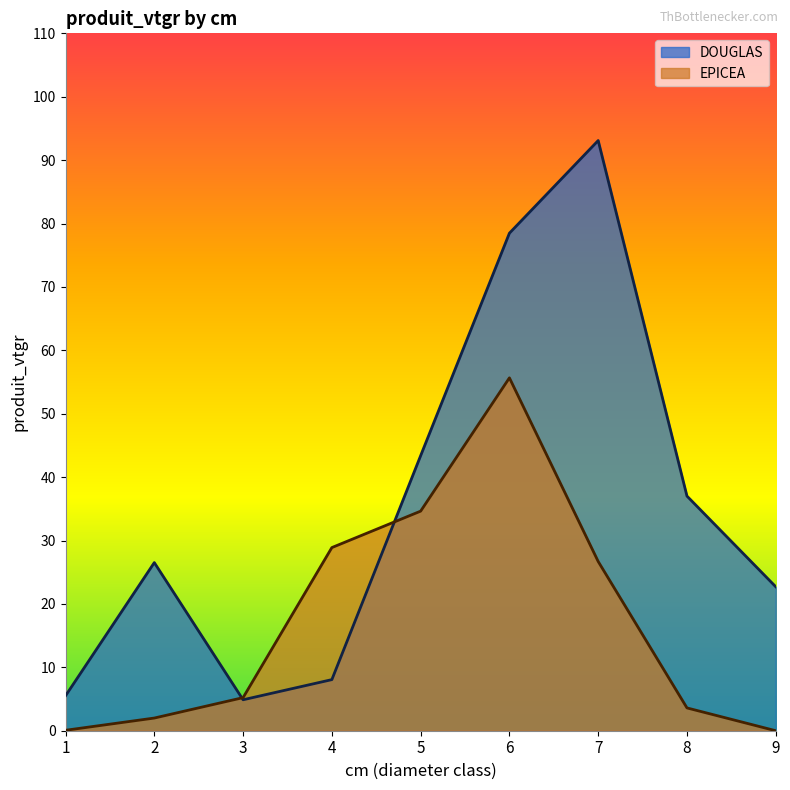

What is the maximum value for EPICEA?

55.7